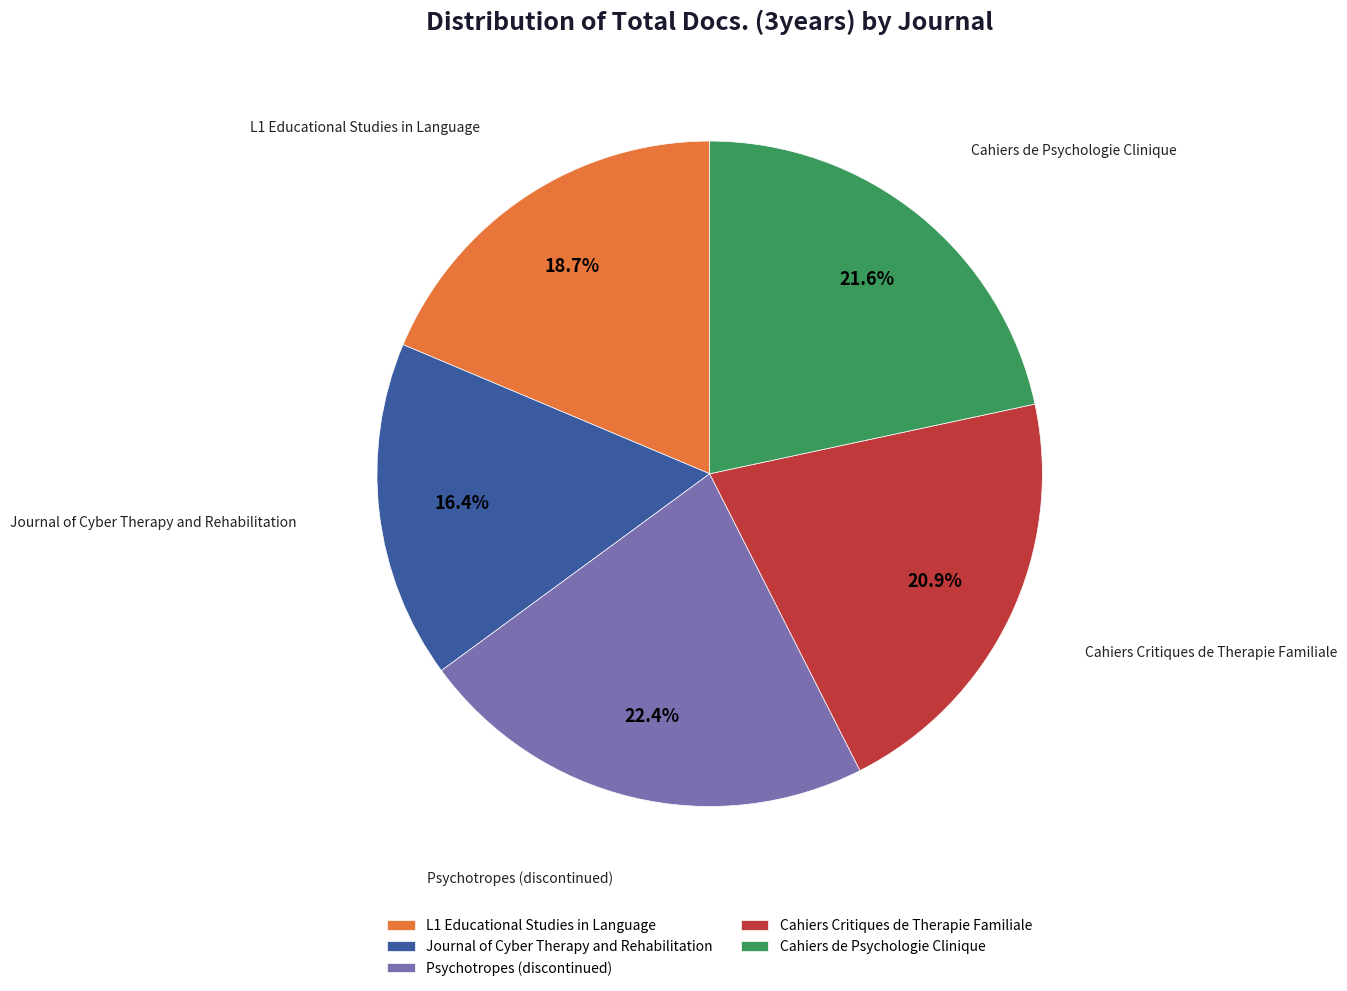

How many slices are in this pie chart?

5